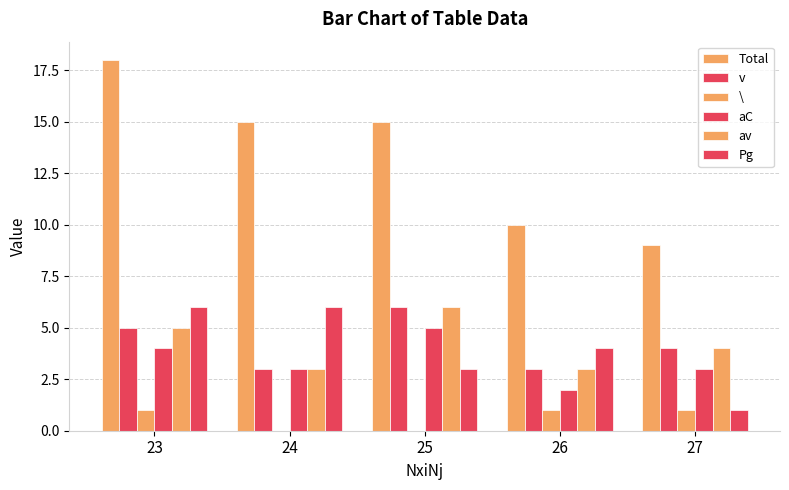

At how many categories does at least one series exceed 0?

5